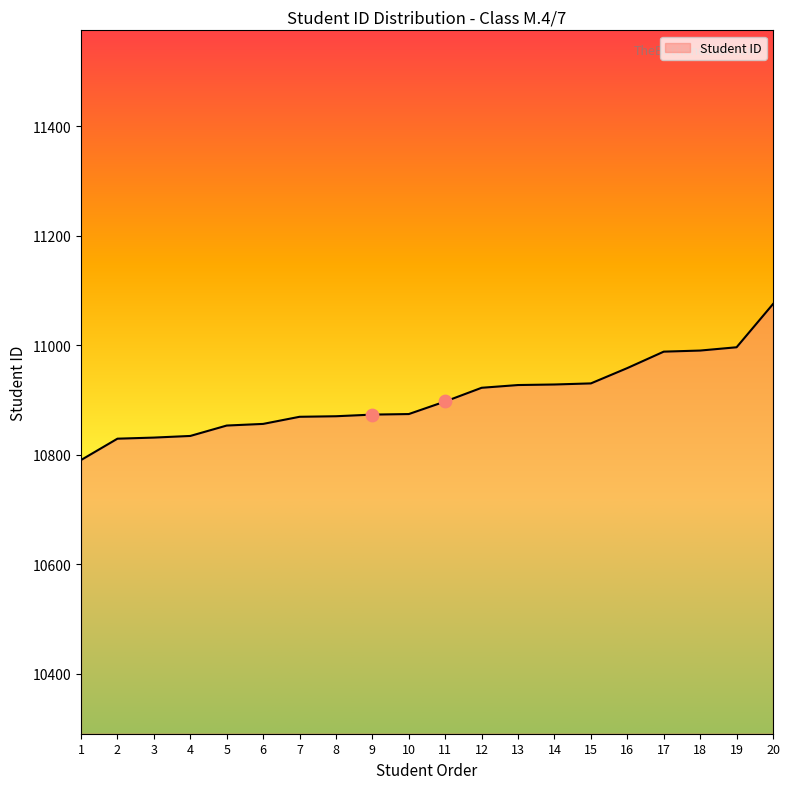

Approximately how many times larger is the value at 10 compared to 13?

1.0